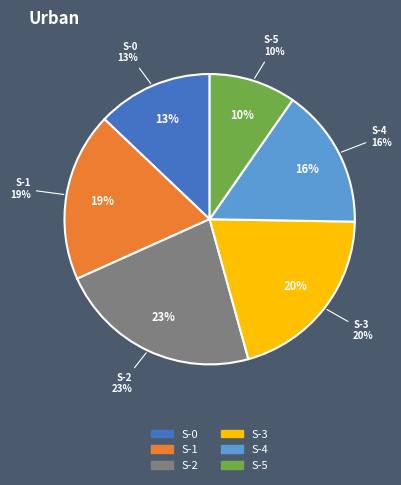

Is it true that S-0 is 13% of the pie?

True